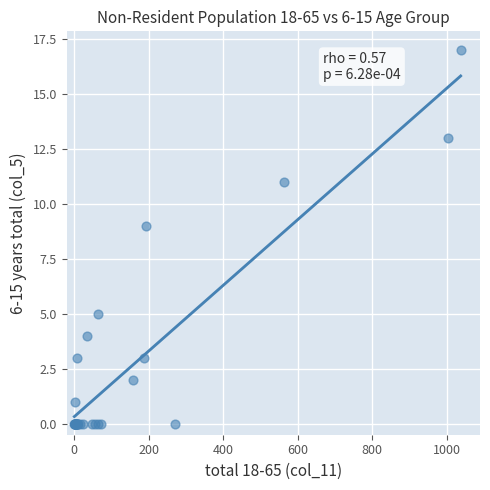

What Y value in the scatter plot is closest to 8?

9